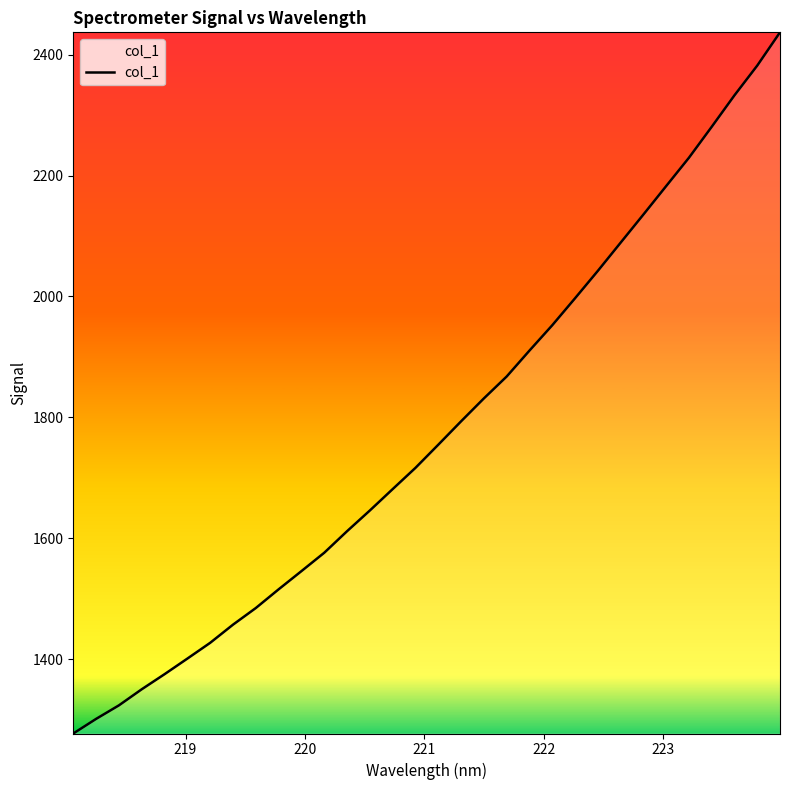

What is the difference between the maximum and minimum values?

1160.4